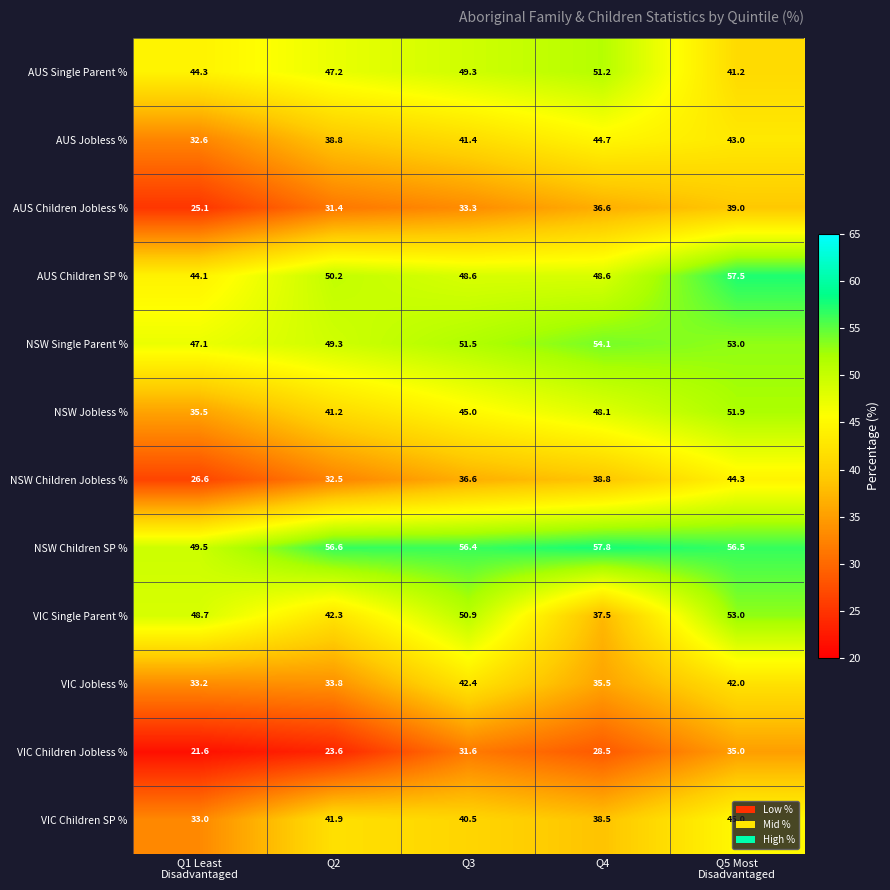

What is the difference between the maximum and second lowest values in the AUS Jobless % series?

5.9